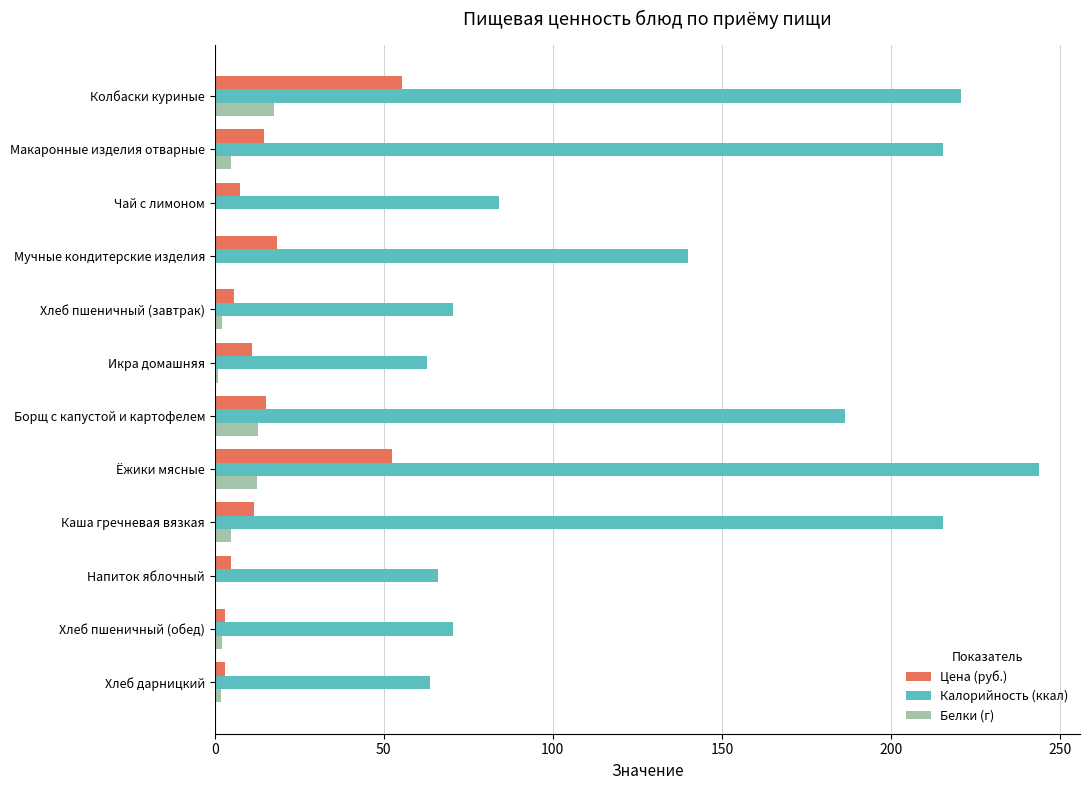

Read the Цена (руб.) value at Борщ с капустой и картофелем.

15.2